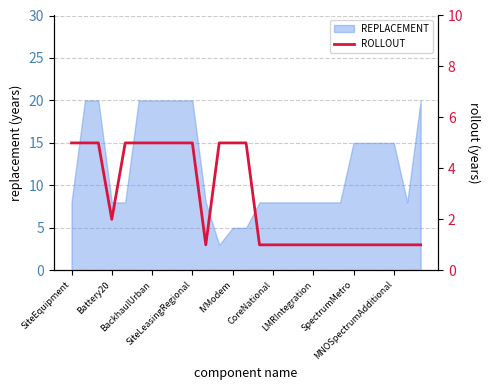

What is the lowest value of the REPLACEMENT series?

3